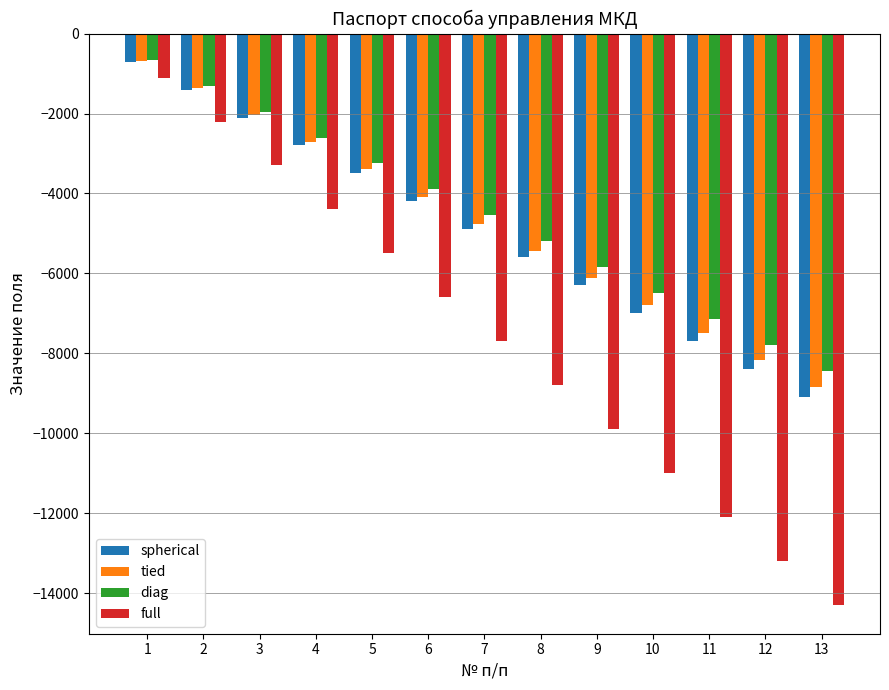

Which series has the widest spread of values?

full